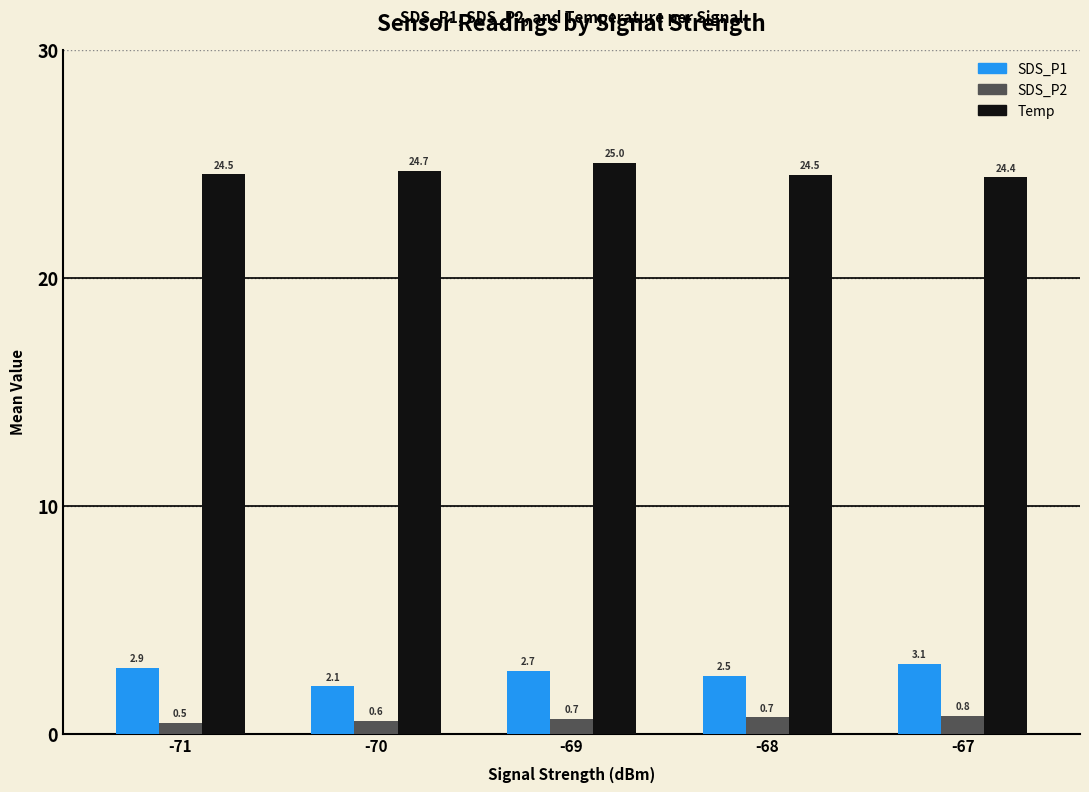

What is the highest value of the Temp series?

25.0